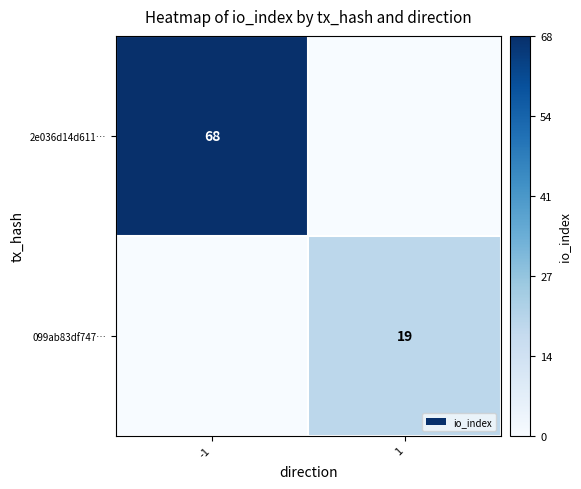

Is it true that 2e036d14d611… equals 40 at -1?

False